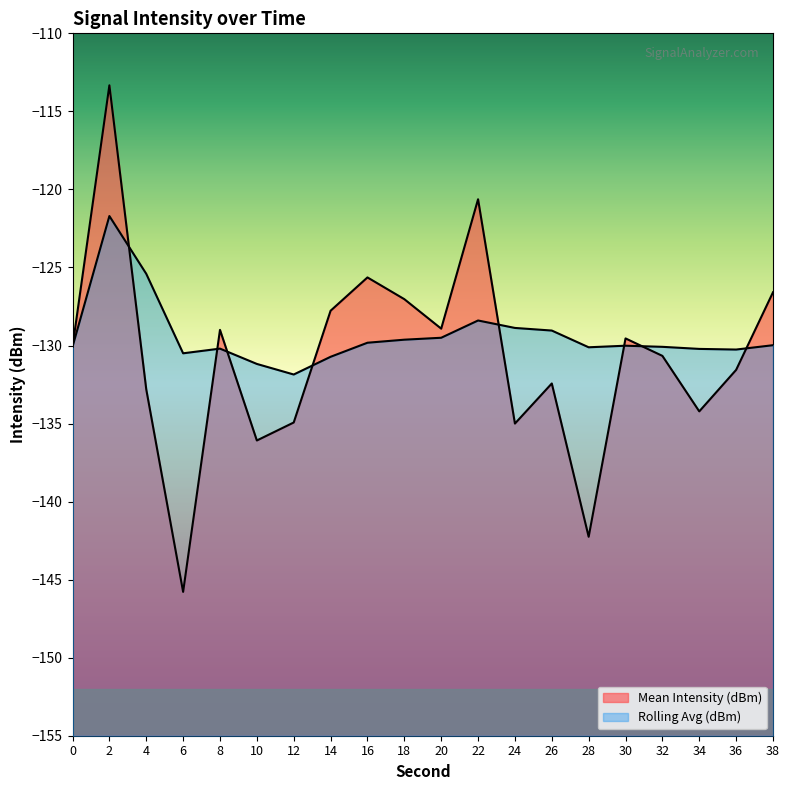

How many data points in Mean Intensity (dBm) are less than -130?

11